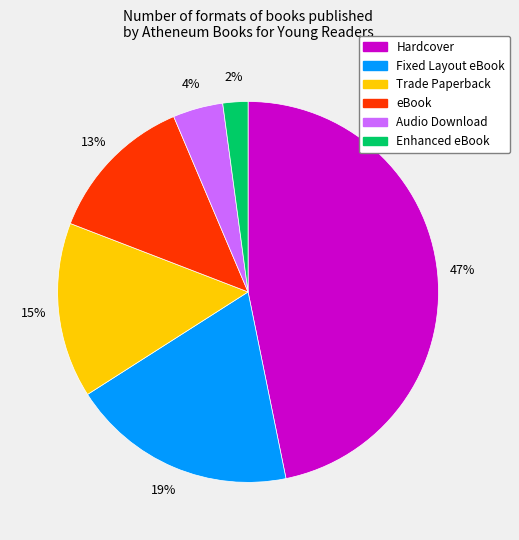

Which category has the smallest portion of the pie?

Enhanced eBook